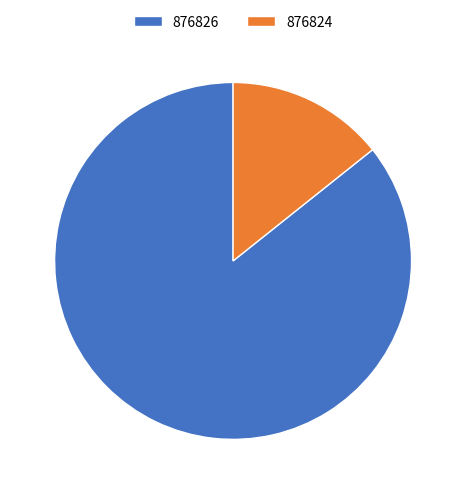

Between 876826 and 876824, which is larger?

876826